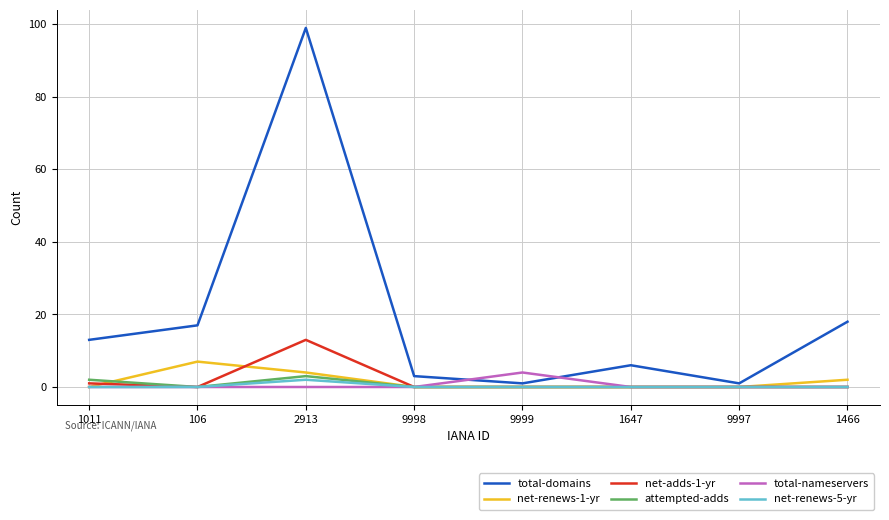

What is the maximum value for attempted-adds?

3